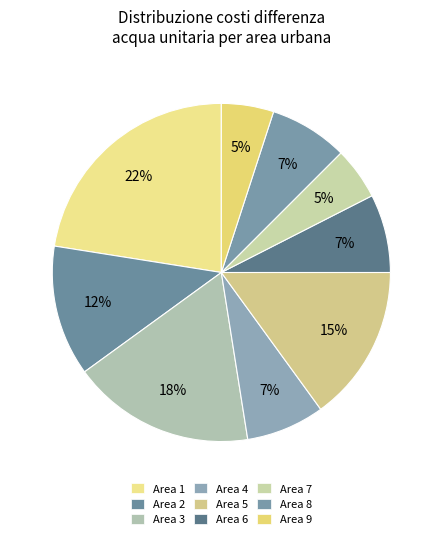

What is the largest slice in the pie chart?

Urban Area 1